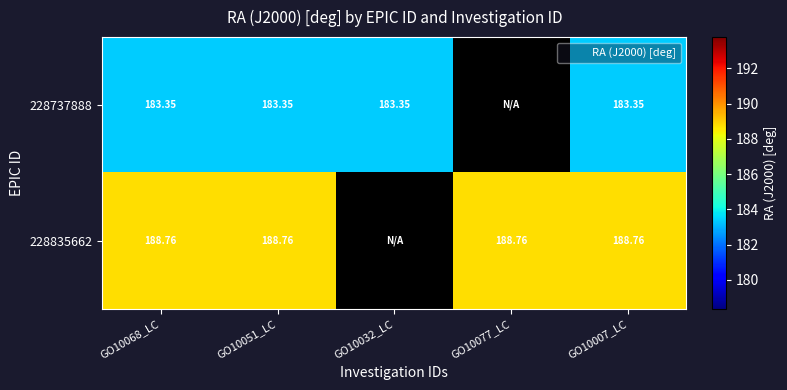

What is the total value across all series at GO10007_LC?

372.1